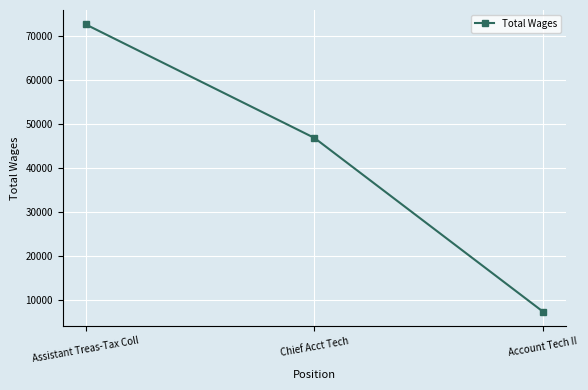

Which category has the lowest value across all series?

Account Tech II